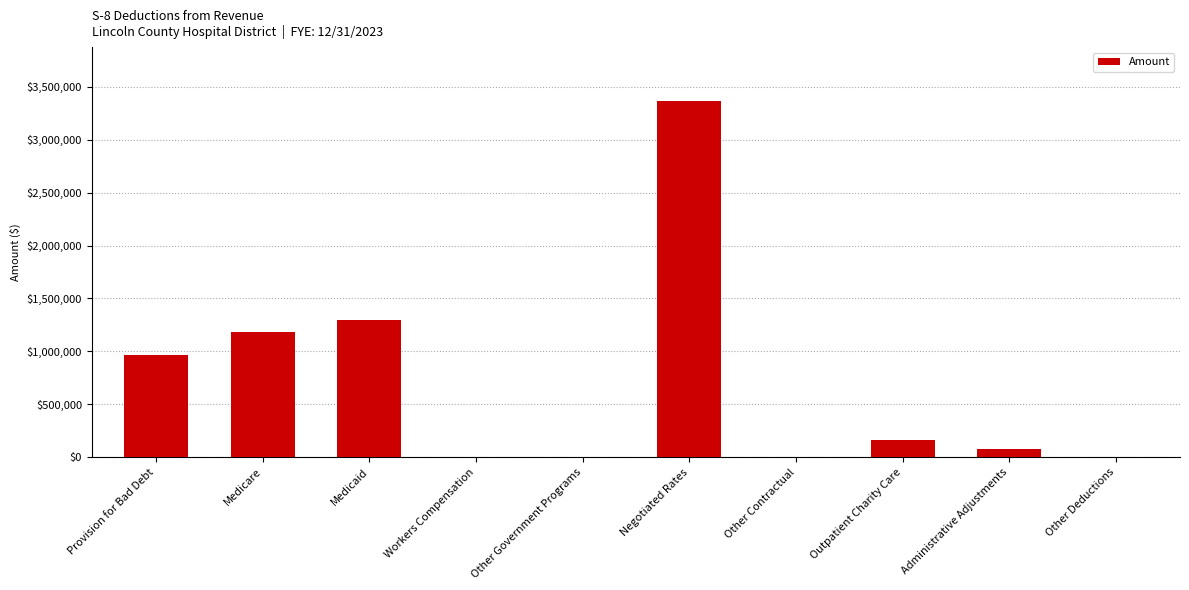

Which label corresponds to the largest value in the chart?

Negotiated Rates